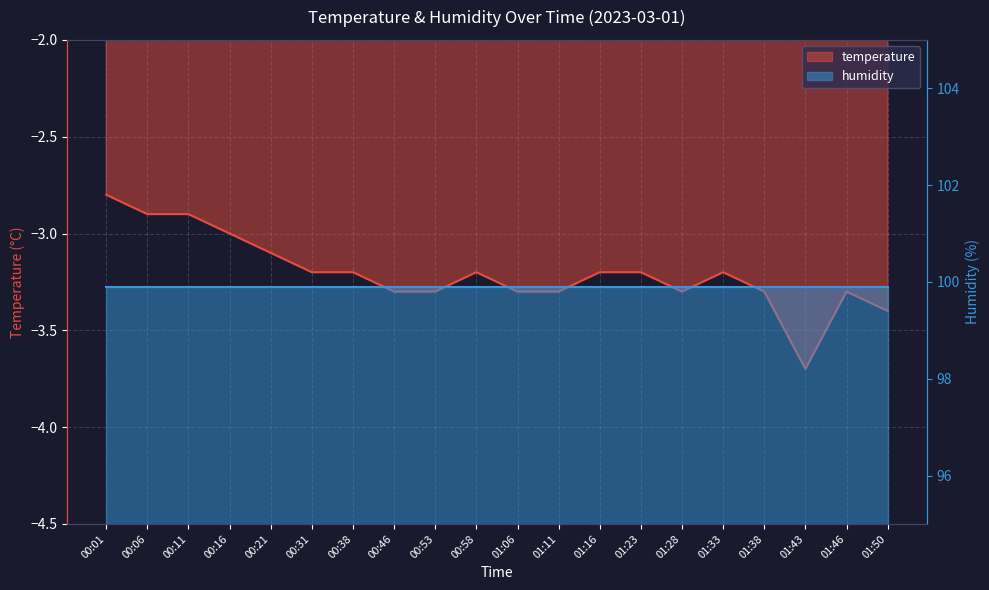

List the labels in order of value, smallest first.

01:43, 01:50, 00:46, 00:53, 01:06, 01:11, 01:28, 01:38, 01:46, 00:31, 00:38, 00:58, 01:16, 01:23, 01:33, 00:21, 00:16, 00:06, 00:11, 00:01